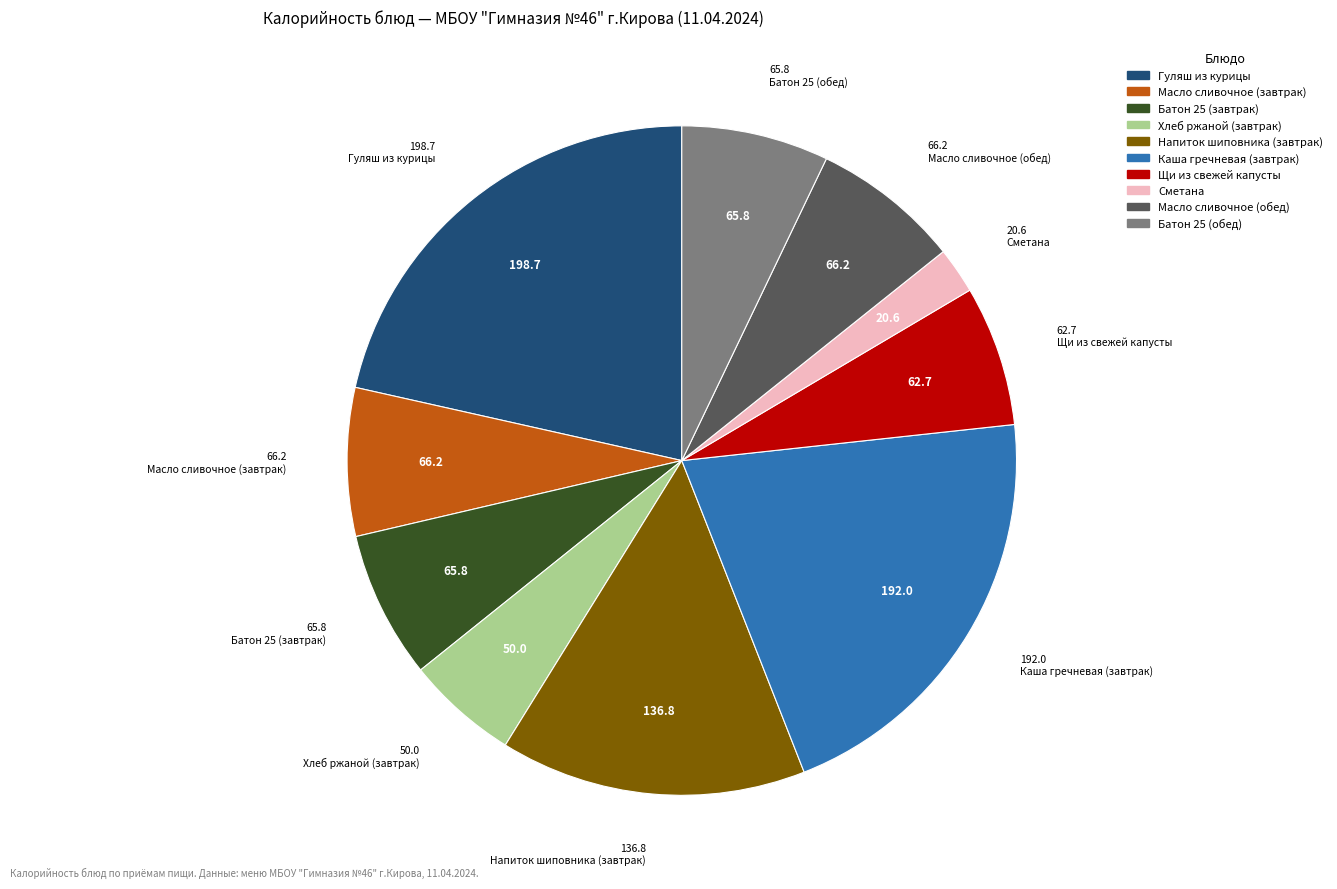

Between Масло сливочное (обед) and Напиток шиповника (завтрак), which is larger?

Напиток шиповника (завтрак)